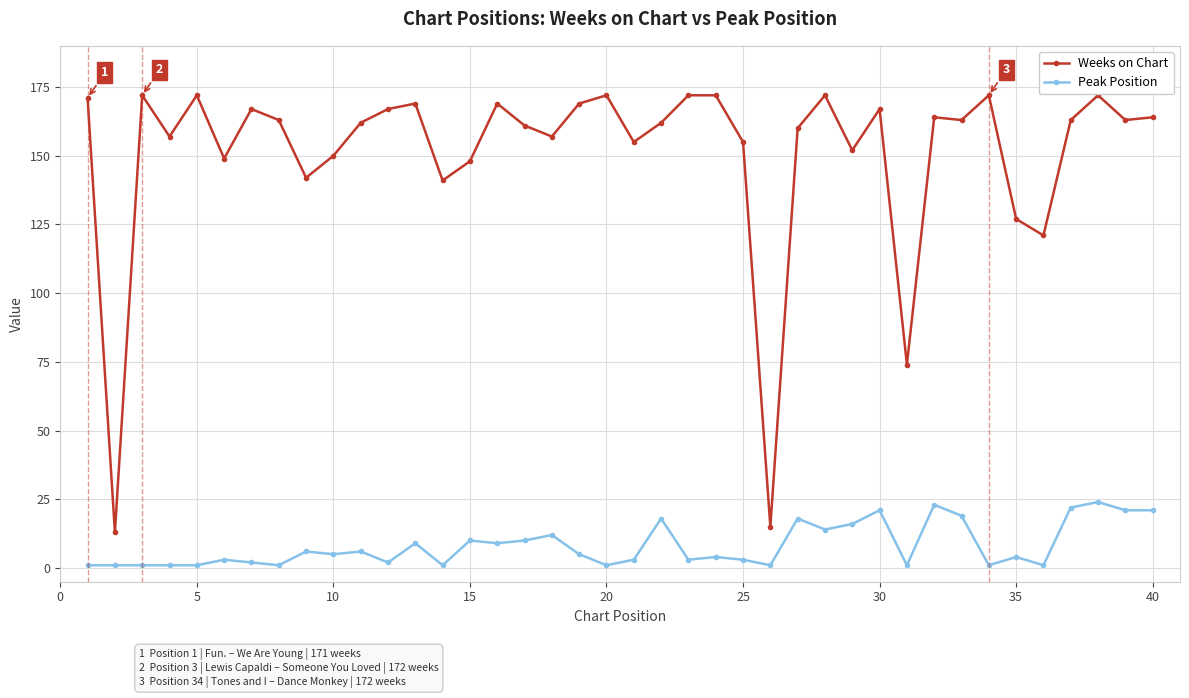

Which series has the largest total across all categories?

Weeks on Chart